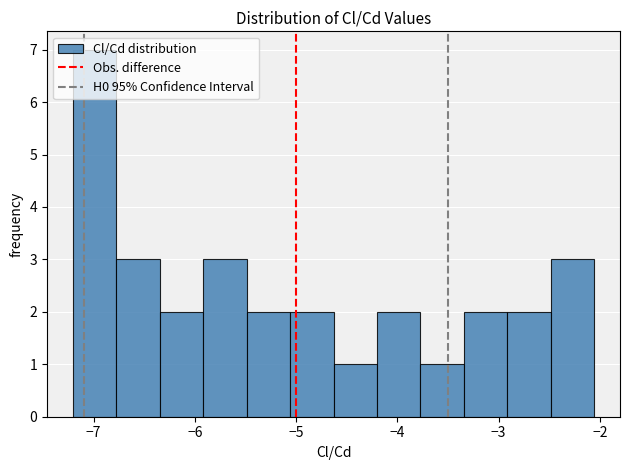

Over which range of the x-axis is the bar tallest?

-7.2 to -6.8